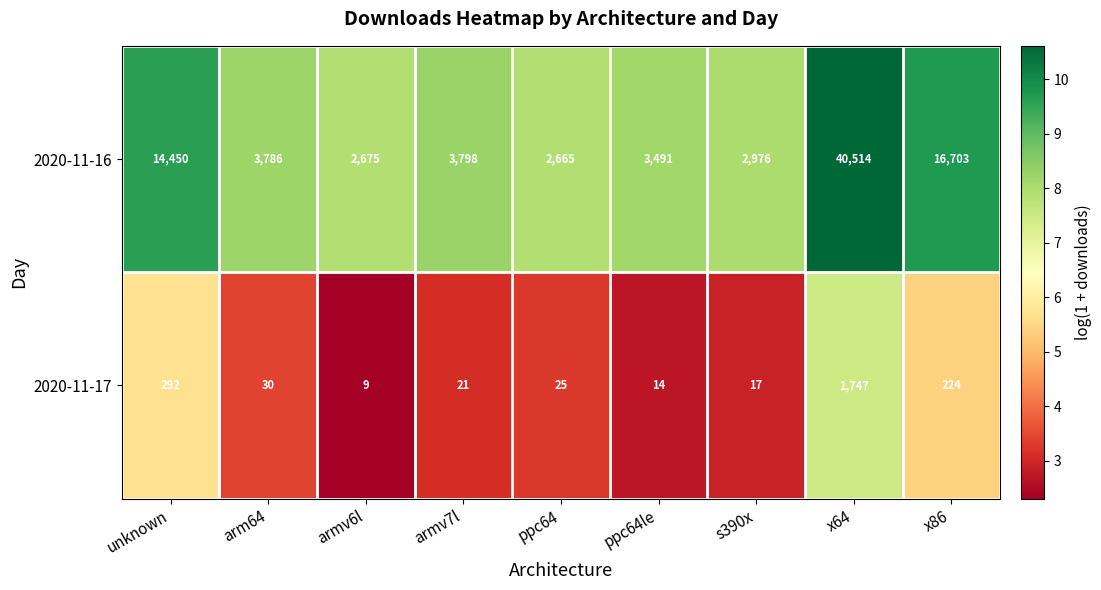

Reading right to left, extract all data points from this chart.

2020-11-16: 16703	40514	2976	3491	2665	3798	2675	3786	14450
2020-11-17: 224	1747	17	14	25	21	9	30	292